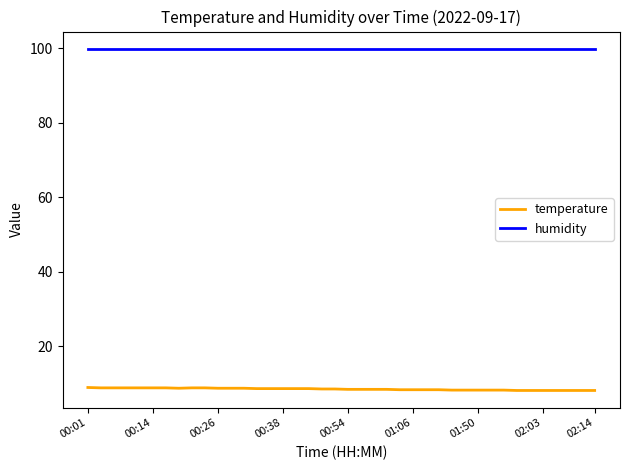

What is the lowest value of the temperature series?

8.1